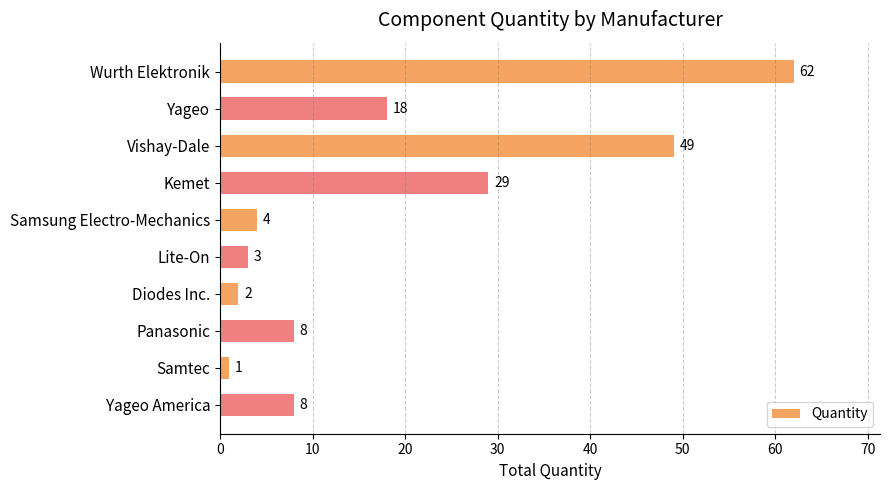

Is it true that the value at Panasonic is 13?

False